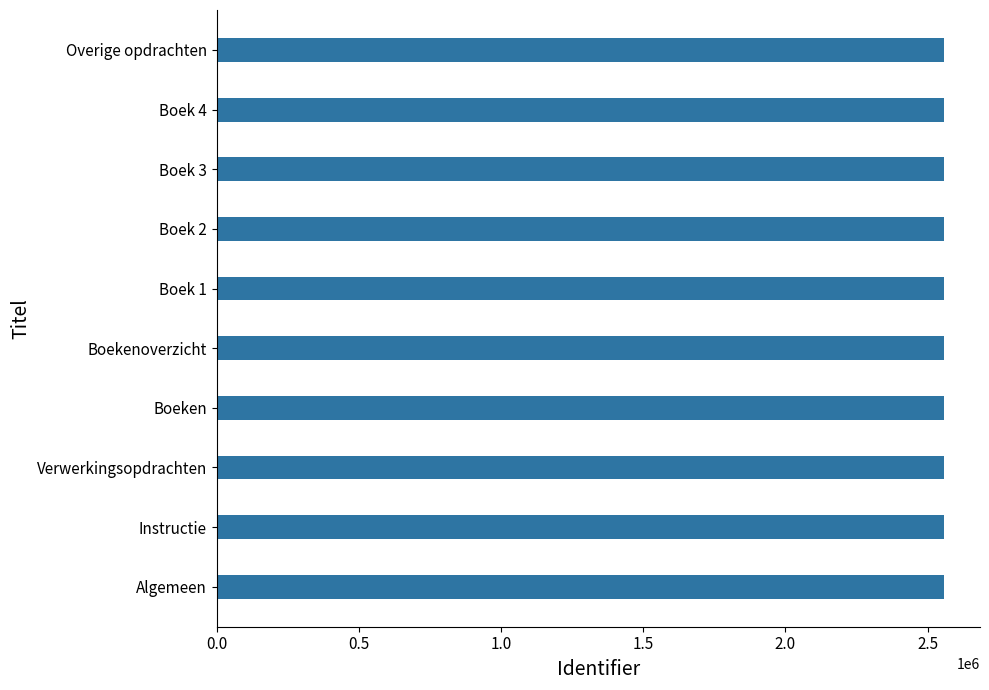

Read the value at Algemeen.

2555911